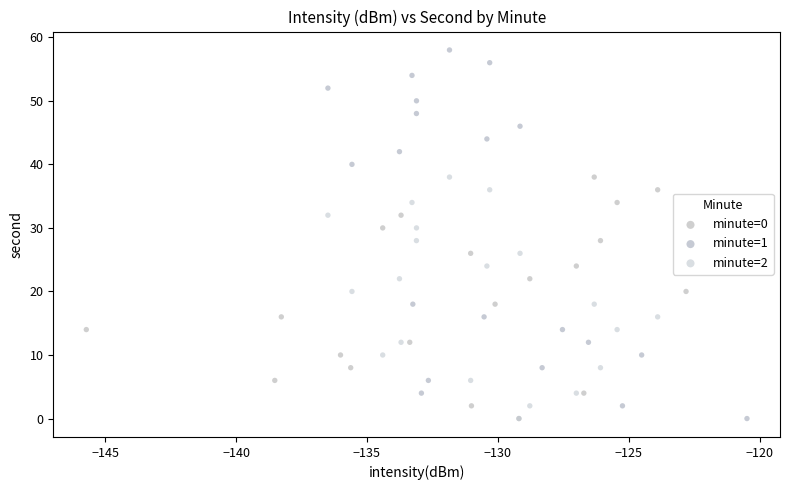

Which series has the largest Y range (max minus min)?

minute=1